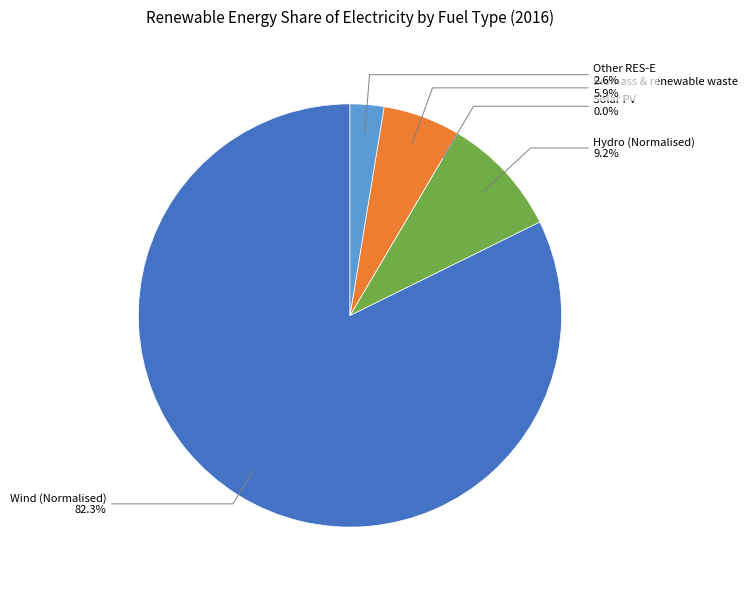

To the nearest percent, what portion does Biomass & renewable waste represent?

6%